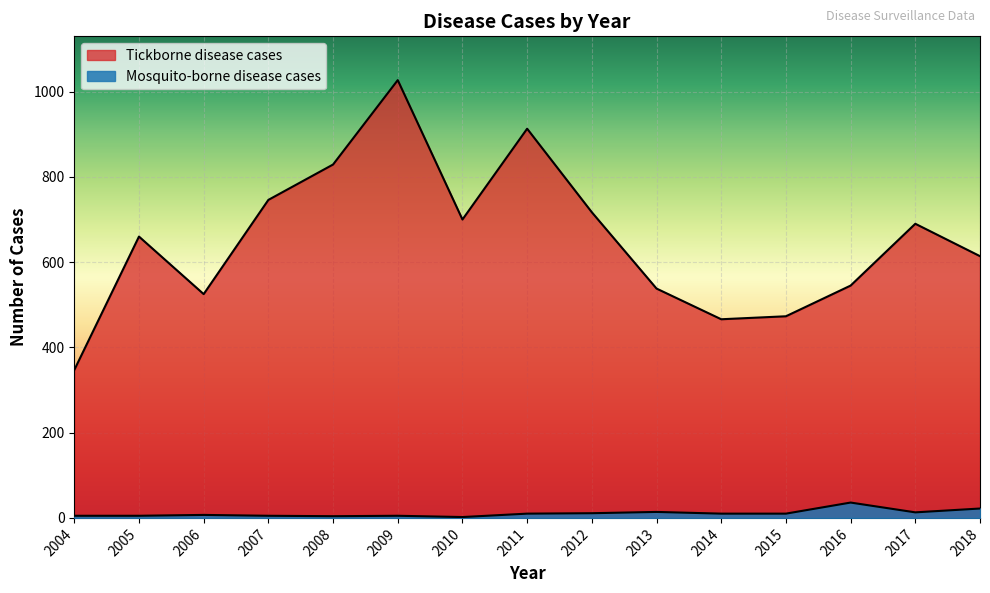

Rank the series by their average value, from highest to lowest.

Tickborne disease cases, Mosquito-borne disease cases